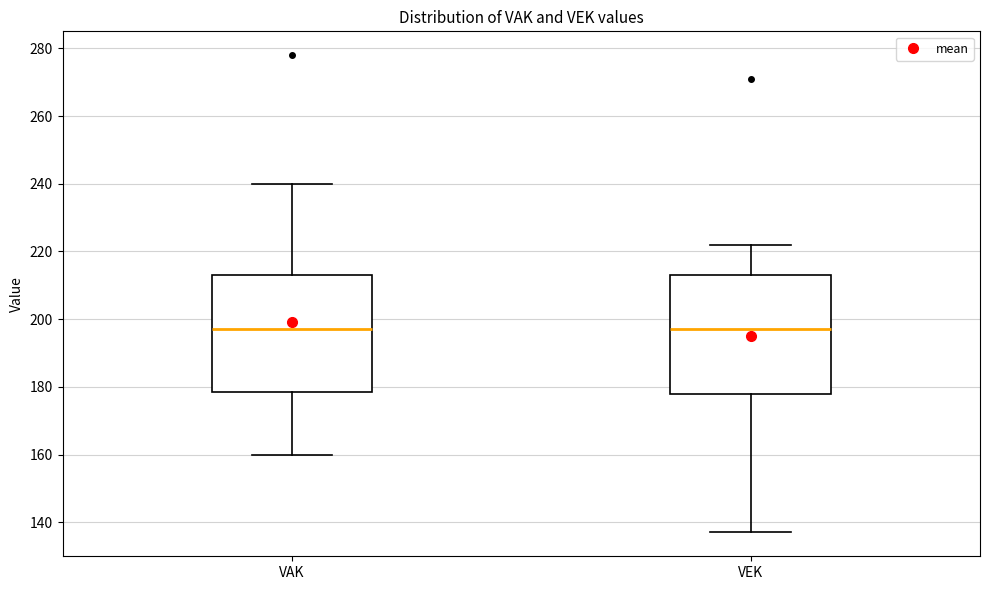

Reading left to right, read every box against the y-axis: the position of its median line, the range the box covers, and the ends of its whiskers. The values are not printed on the chart, so give them approximately, as read against the axis.

VAK: median 198, box 178 to 214, whiskers 160 to 240
VEK: median 198, box 178 to 214, whiskers 138 to 222